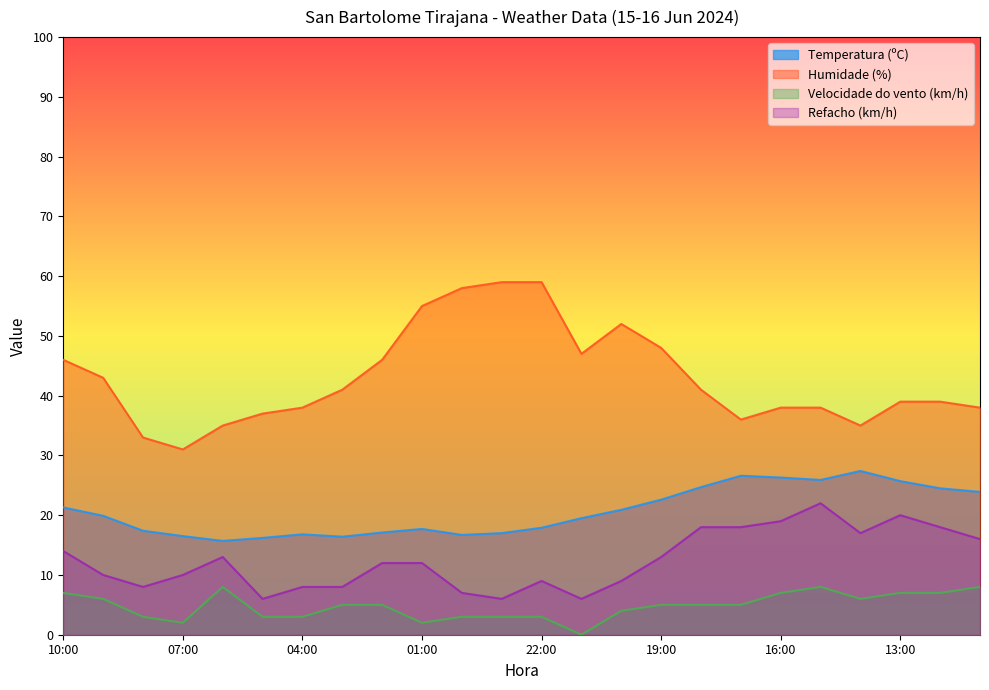

Between 15:00 and 16:00, which is larger?

16:00